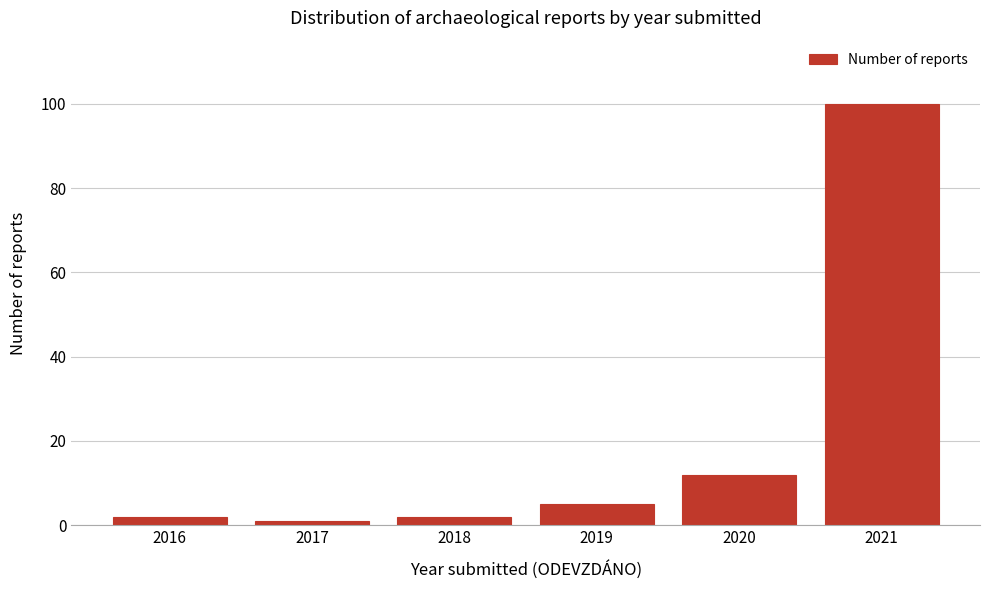

Reading left to right, list all the values displayed in this chart.

2016=2	2017=1	2018=2	2019=5	2020=12	2021=100